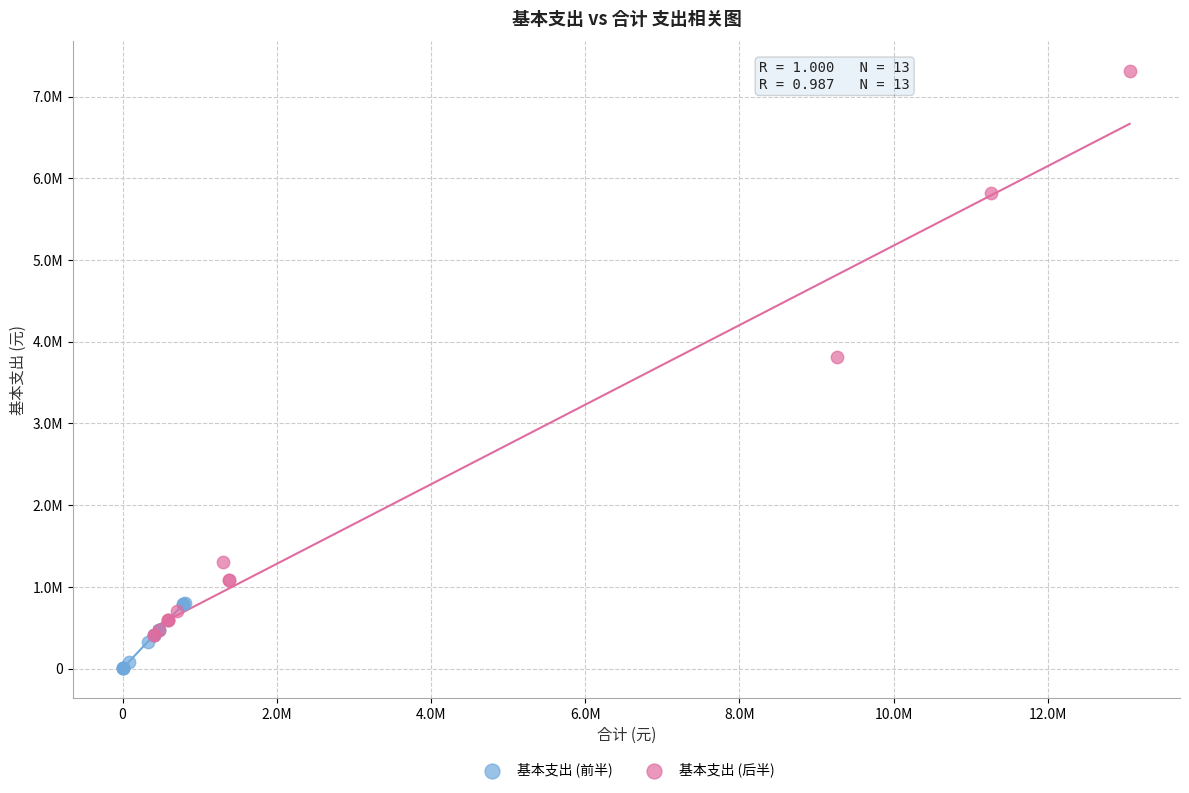

What are all the series names shown in the legend?

基本支出 (前半), 基本支出 (后半)